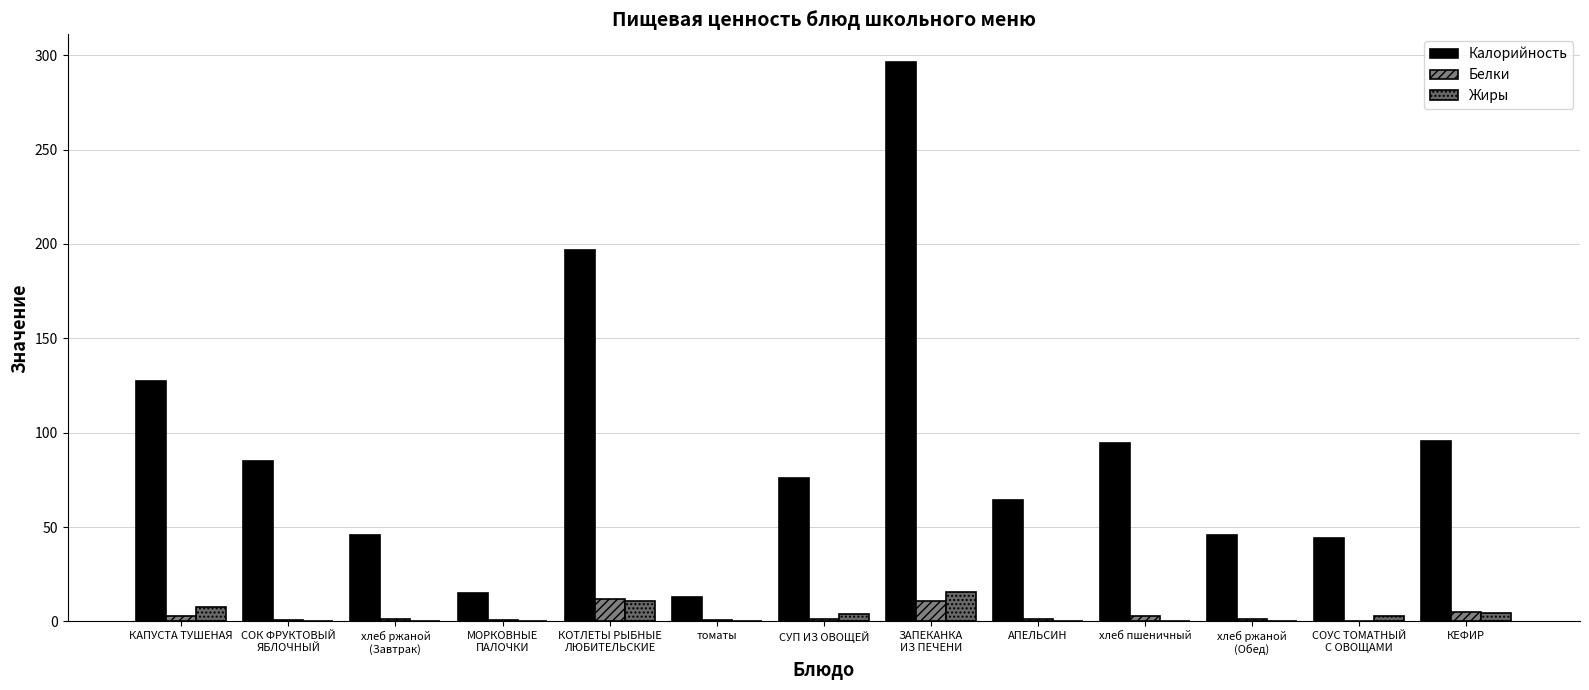

What value does the Белки series have at МОРКОВНЫЕ
ПАЛОЧКИ?

0.8